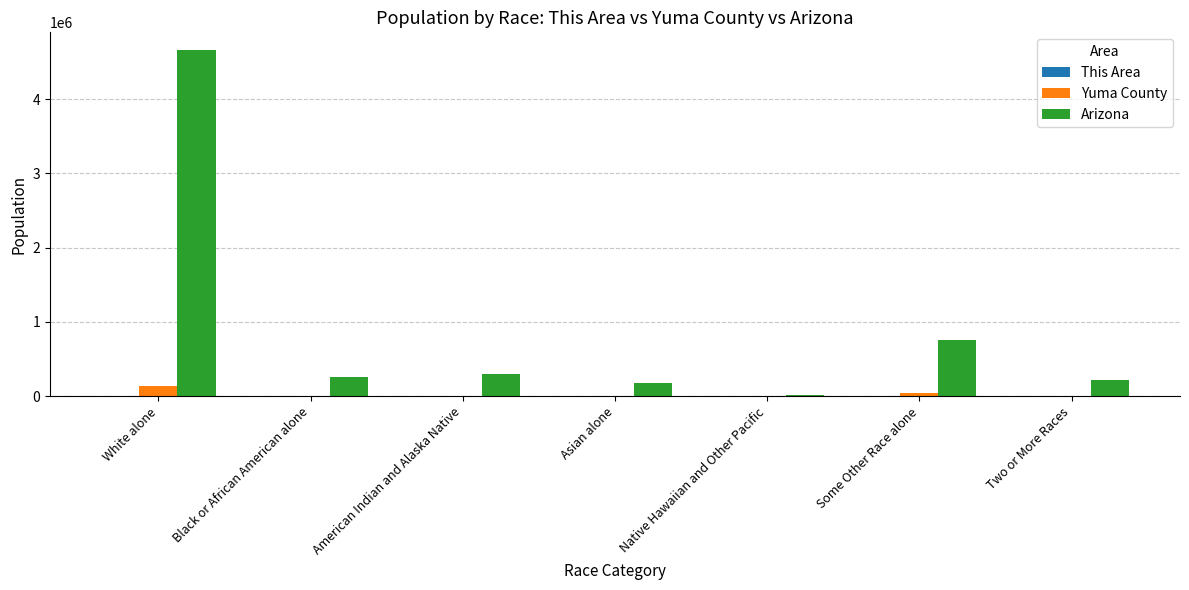

Which label corresponds to the largest value in the chart?

White alone